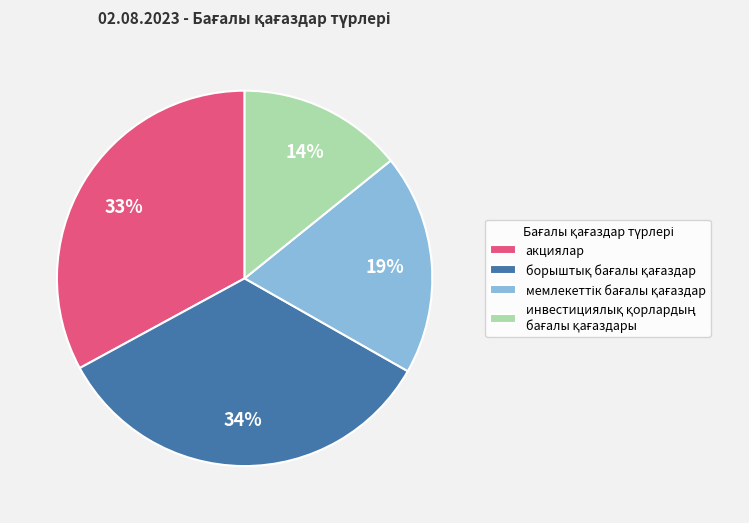

To the nearest percent, what percentage of the pie is акциялар?

33%